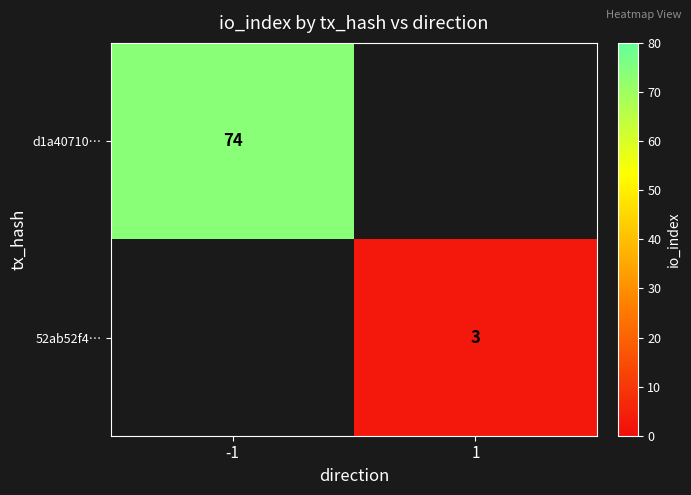

Is it true that 52ab52f4… equals 1.3 at 1?

False